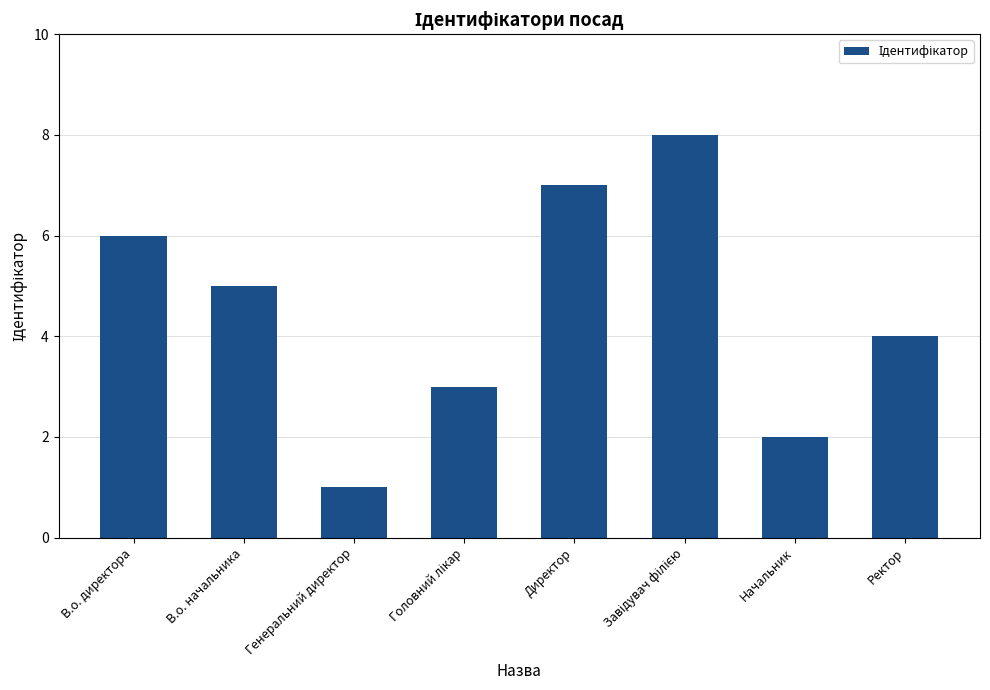

What is the sum of the values at Директор and В.о. директора?

13